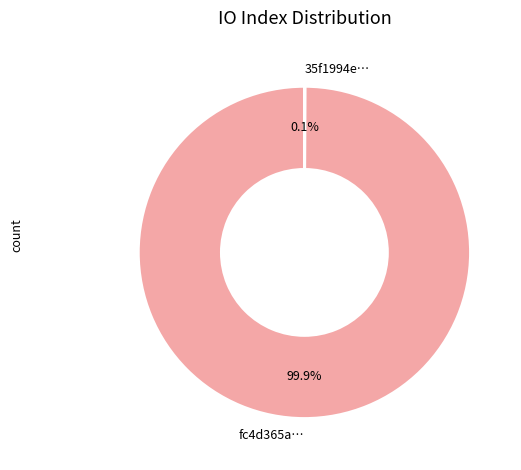

Which slice is the largest?

fc4d365a…